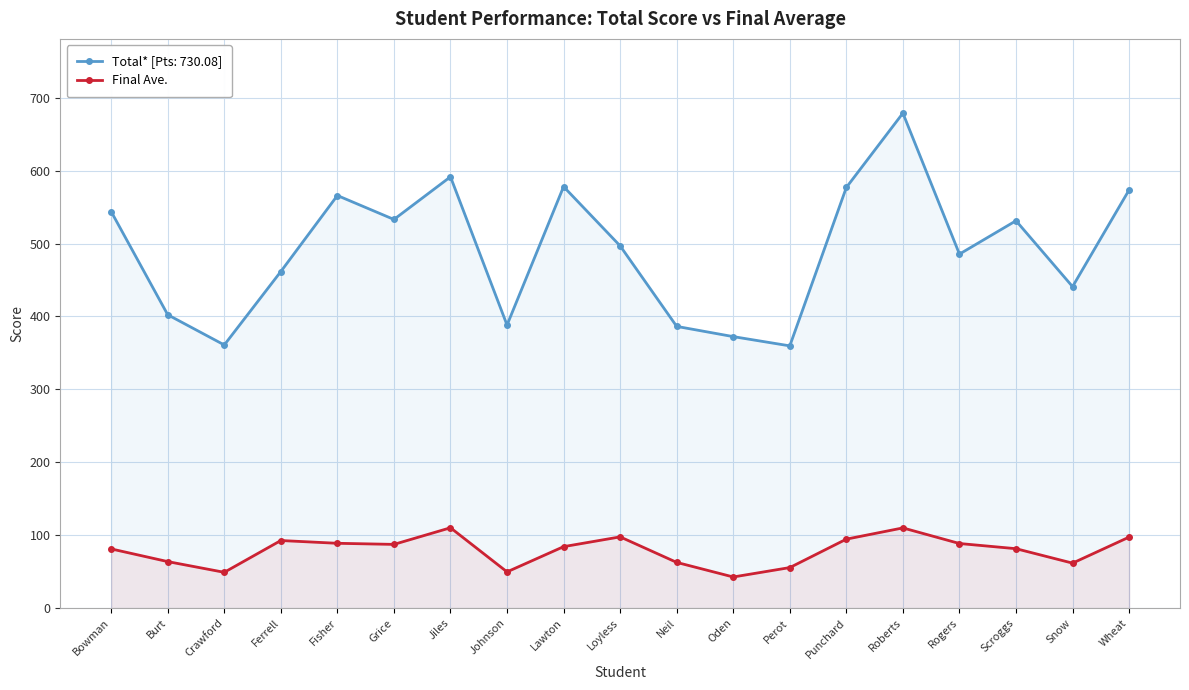

Which category has the highest value across all series?

Jiles